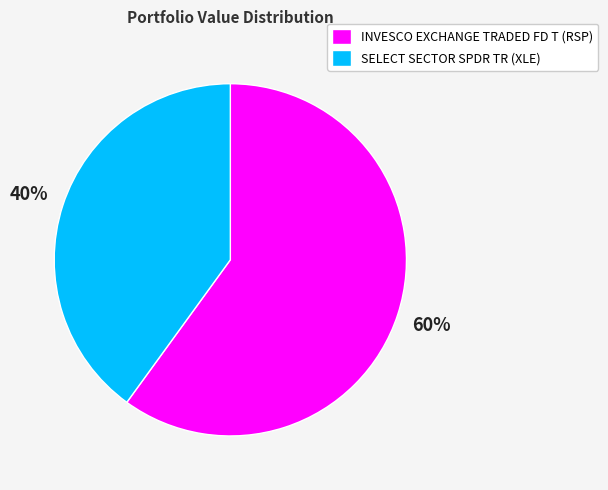

To the nearest percent, what portion does INVESCO EXCHANGE TRADED FD T represent?

60%